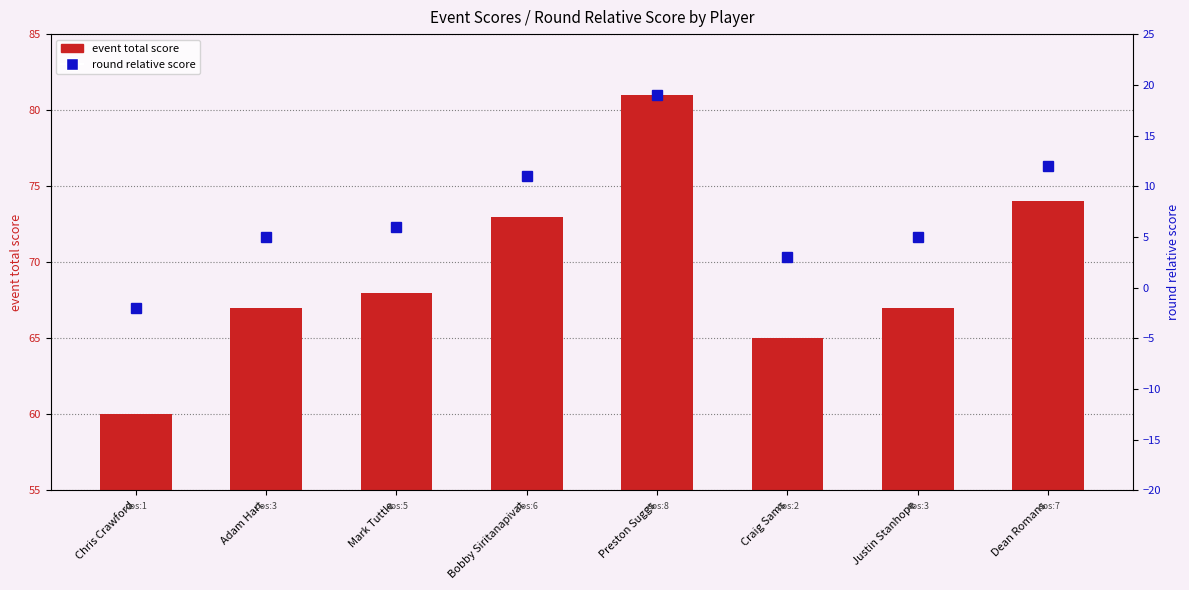

What is the difference between the event total score values at Justin Stanhope and Mark Tuttle?

1